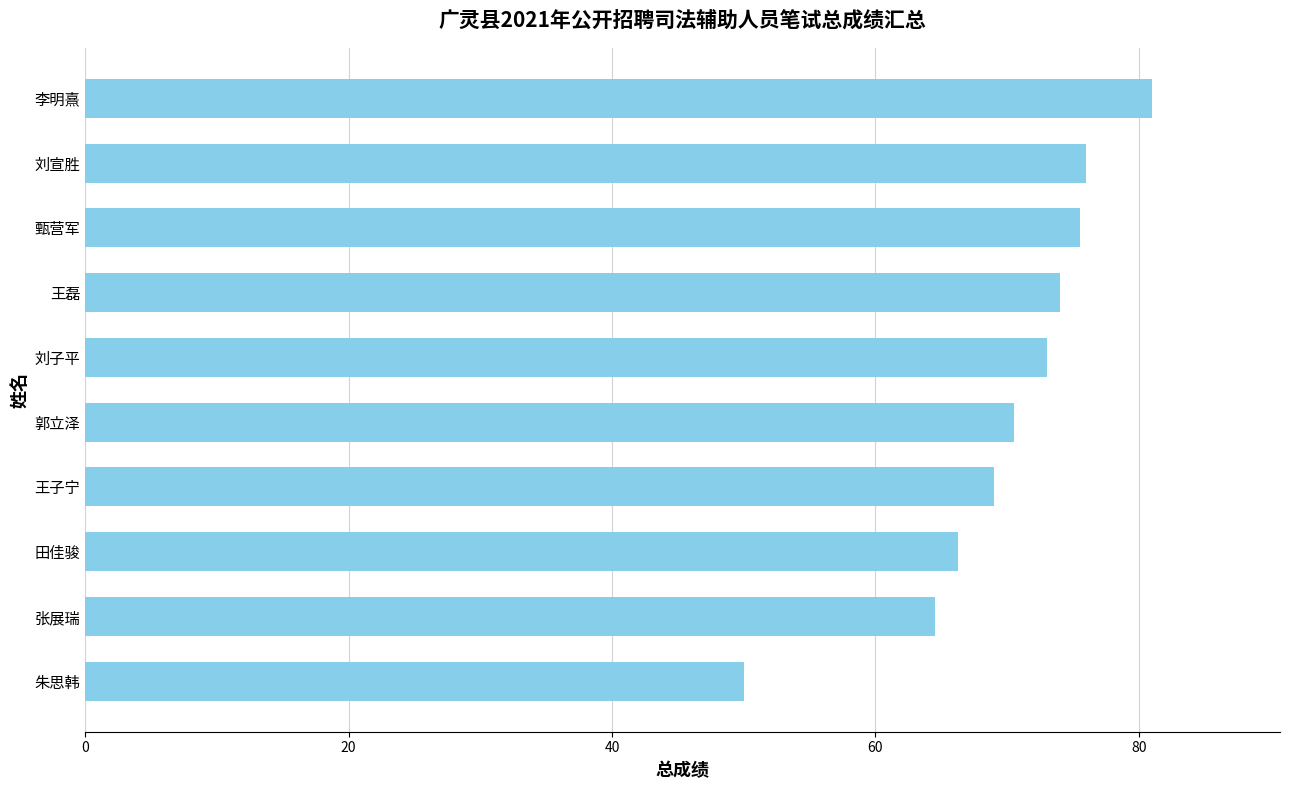

The chart shows a value of 30.6 at 刘子平. True or false?

False